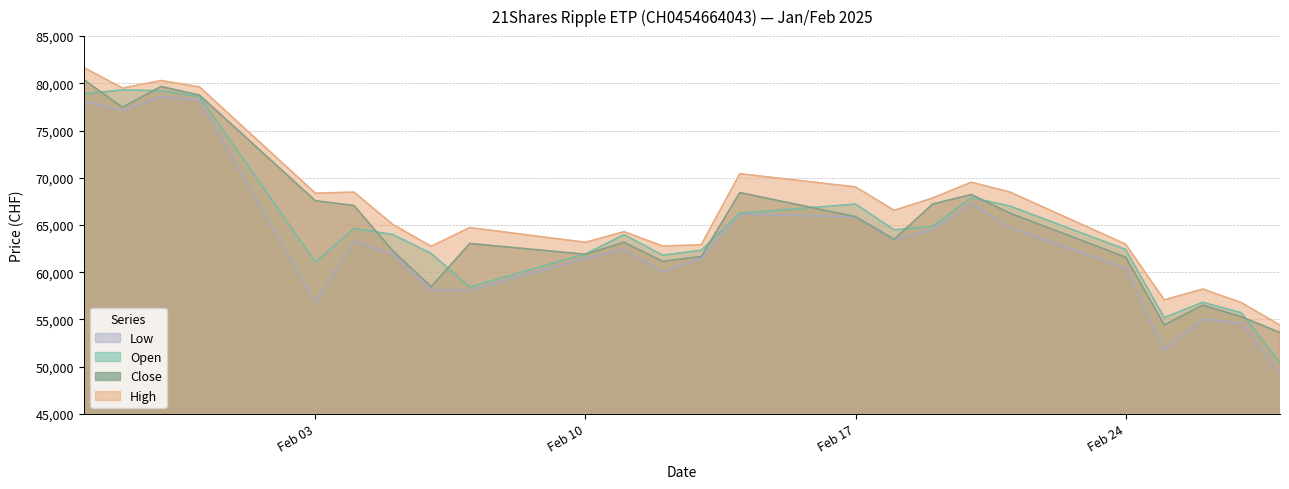

Where is High nearest to the value 68034?

19.02.2025